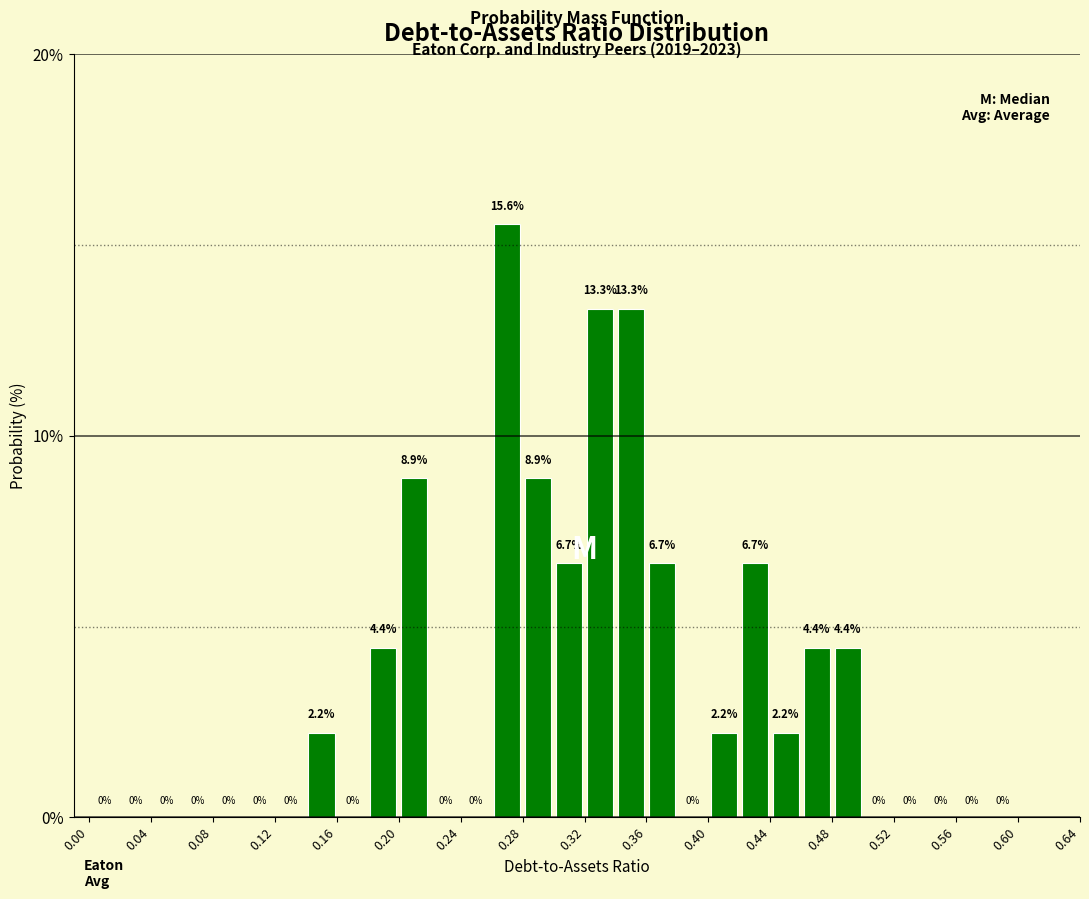

Over which range of the x-axis is the bar tallest?

0.26 to 0.28